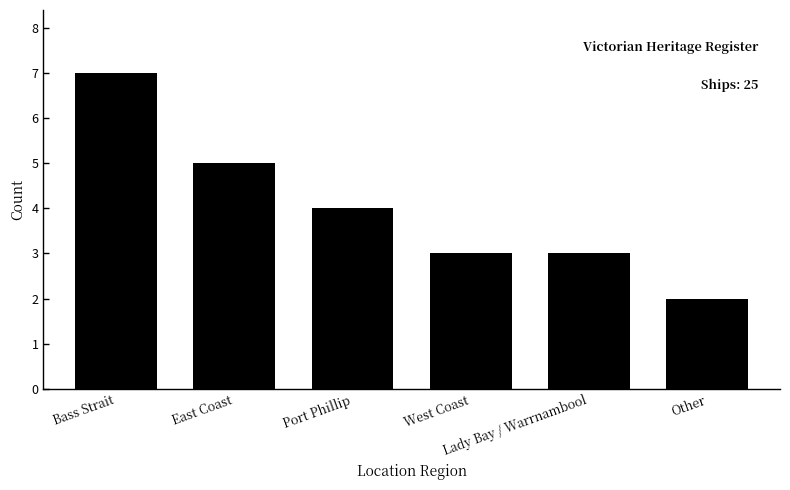

Approximately how many times larger is the value at Bass Strait compared to Lady Bay / Warrnambool?

2.3